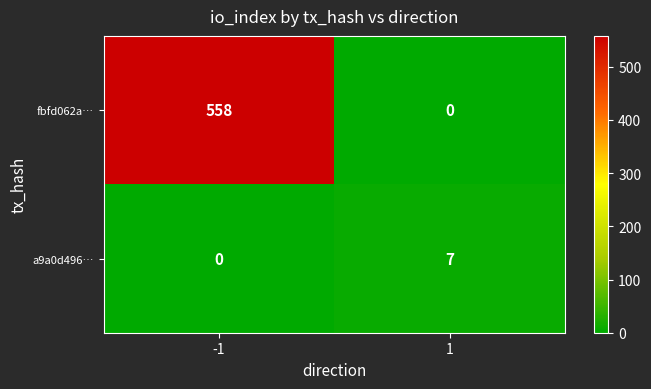

The value of a9a0d496… at -1 is 0. True or false?

True